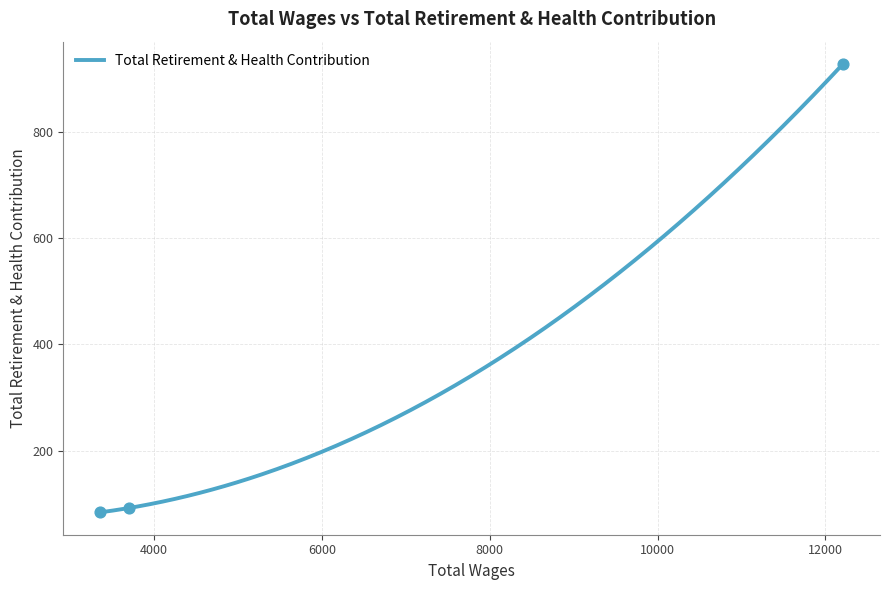

What is the ratio of the value at 3360.0 to the value at 3696.0?

0.9